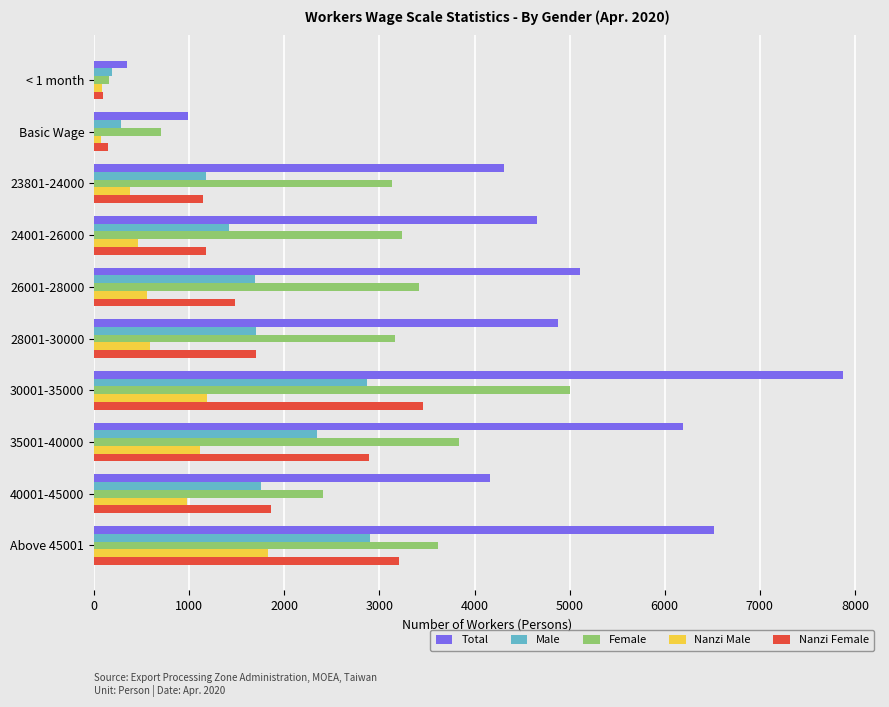

Where is Female nearest to the value 2580?

40001-45000